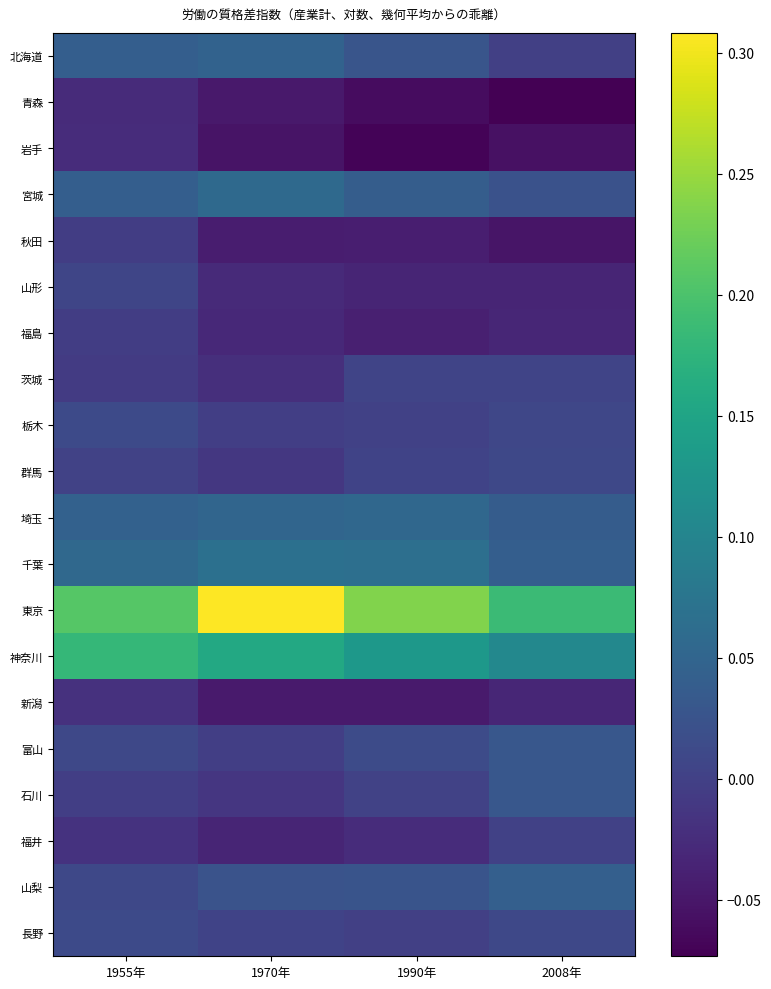

Rank the series by their maximum value, from lowest to highest.

青森, 岩手, 新潟, 秋田, 福島, 福井, 茨城, 山形, 群馬, 長野, 栃木, 富山, 石川, 山梨, 北海道, 埼玉, 宮城, 千葉, 神奈川, 東京